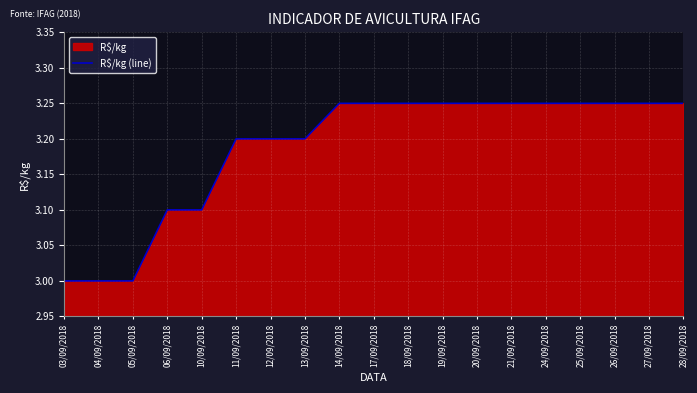

What position from the right is 19/09/2018?

8